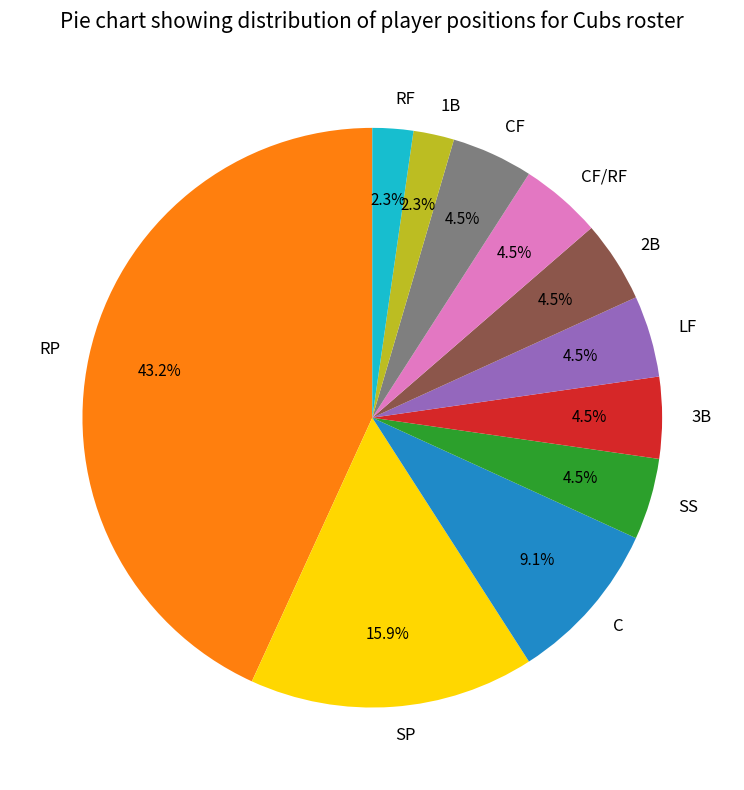

Is it true that SP is 16% of the pie?

True